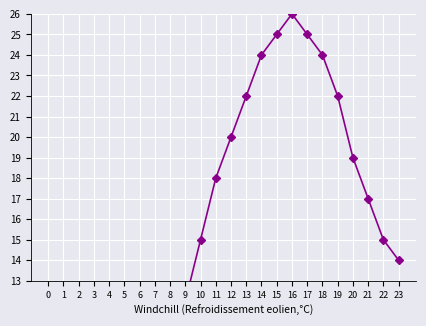

Which category has the highest value across all series?

16